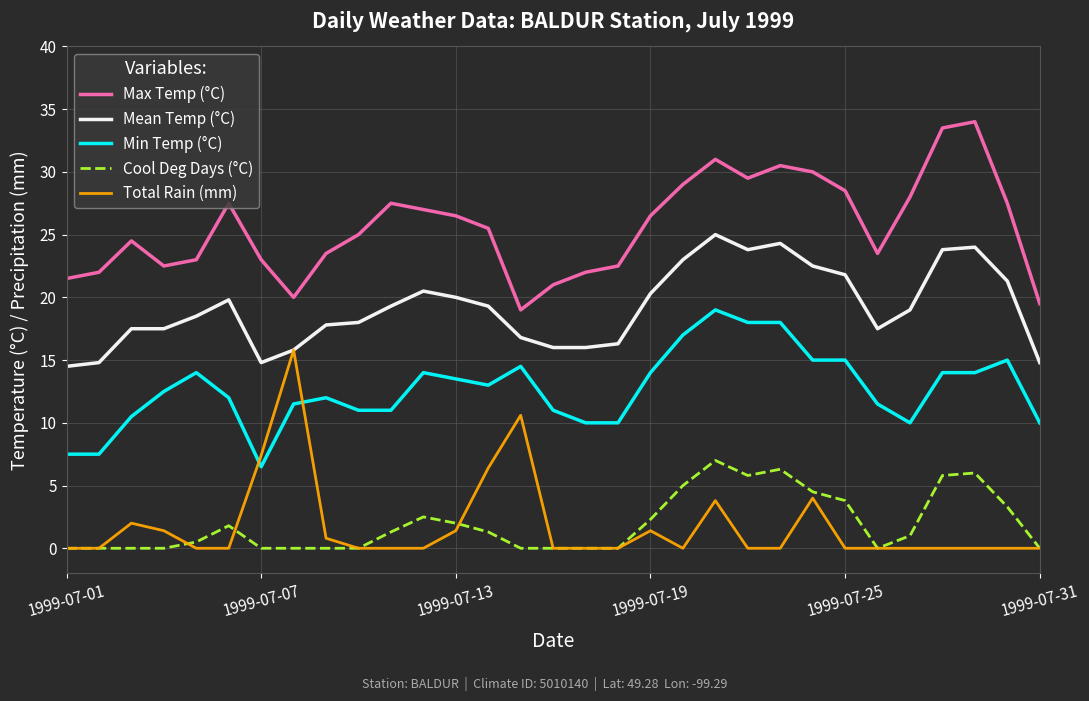

What is the maximum value shown in the chart?

34.0